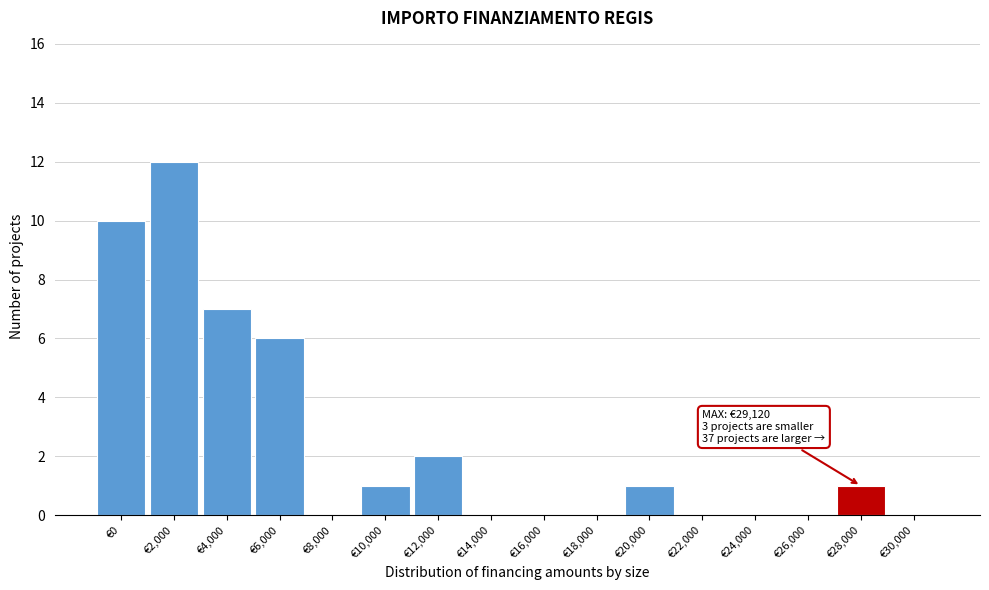

Reading right to left, transcribe all the data shown in this chart.

€30,000=0	€28,000=1	€26,000=0	€24,000=0	€22,000=0	€20,000=1	€18,000=0	€16,000=0	€14,000=0	€12,000=2	€10,000=1	€8,000=0	€6,000=6	€4,000=7	€2,000=12	€0=10